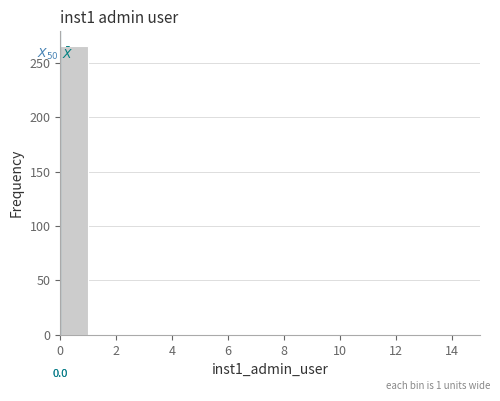

Which range on the x-axis has the tallest bar?

0 to 1